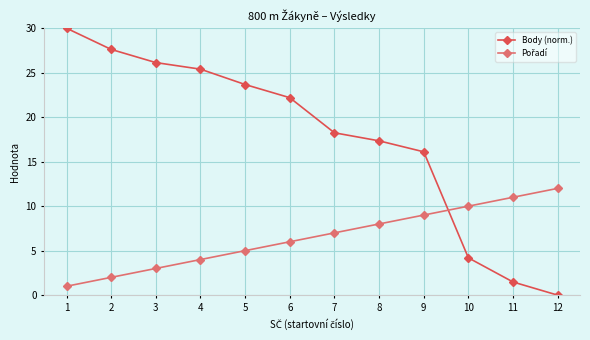

True or false: Body (norm.) has a value of 6.5 at 10.

False